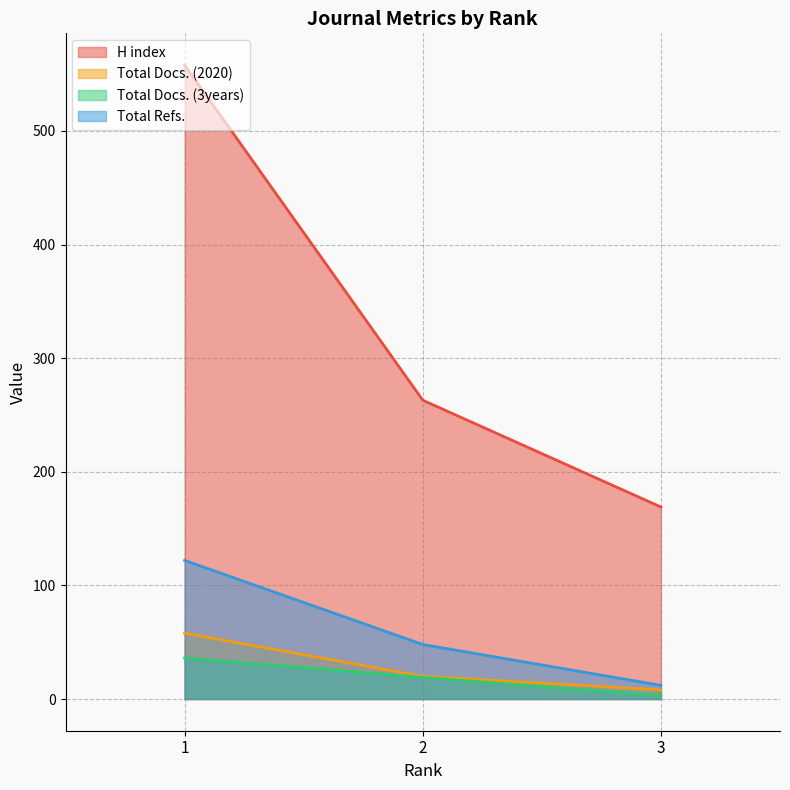

Is the value of Total Refs. at 1 greater than the value of Total Docs. (2020) at 3?

Yes